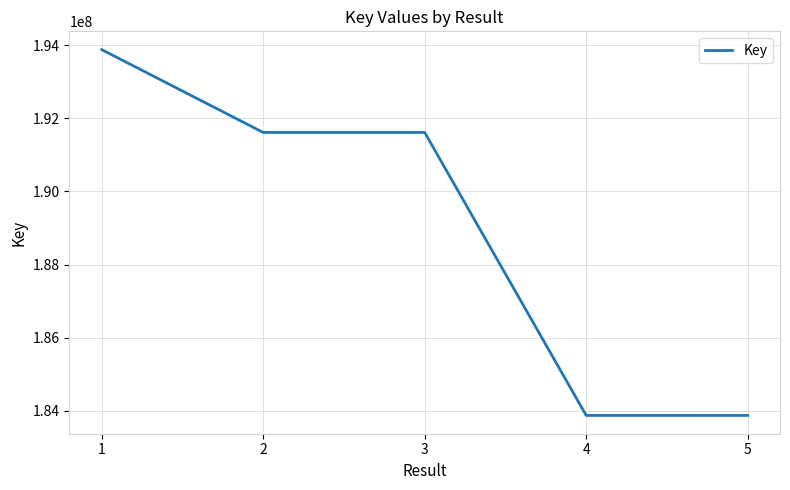

What is the difference between the values at 1 and 3?

2264852